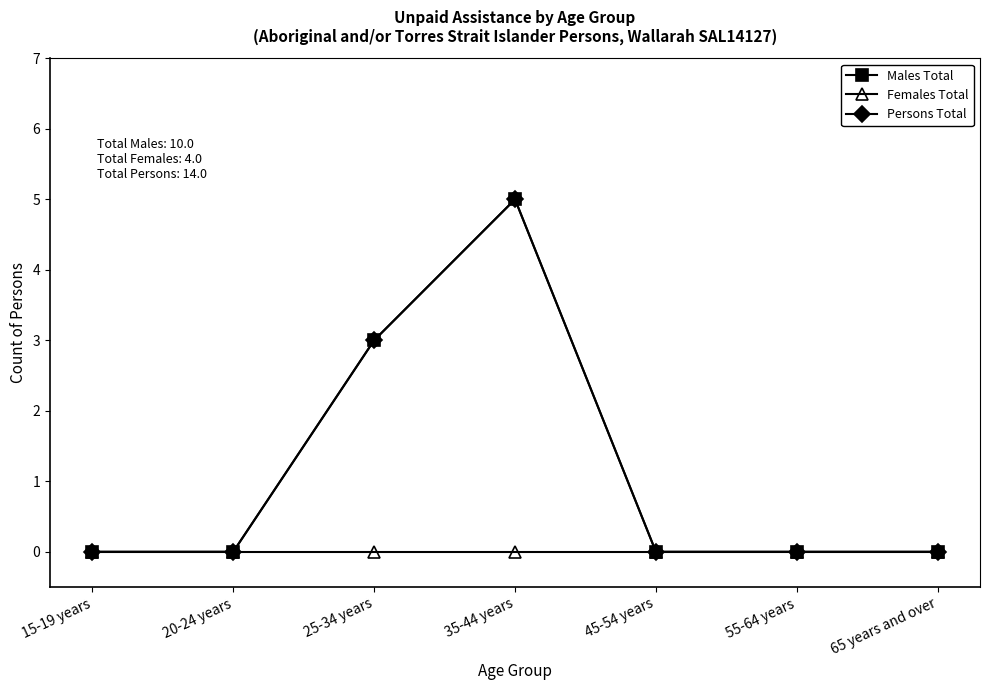

What is the maximum value for Males Total?

5